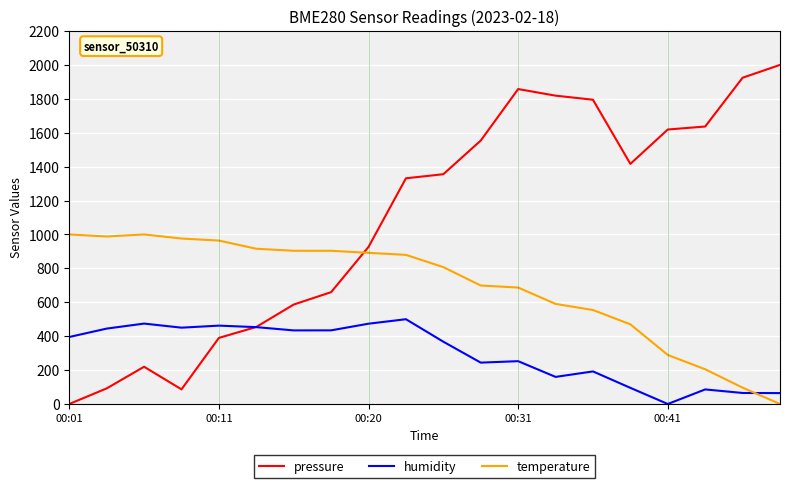

What is the greatest value displayed?

2000.0